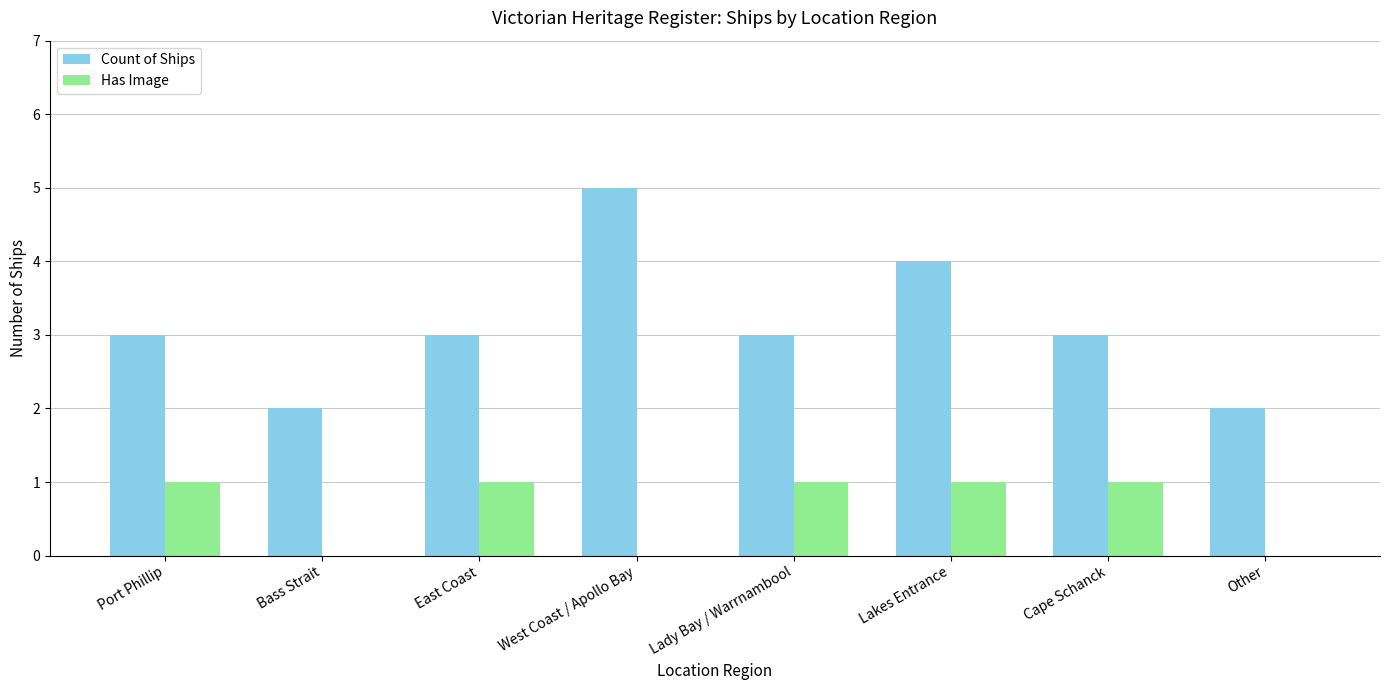

Count the number of data series in this chart.

2